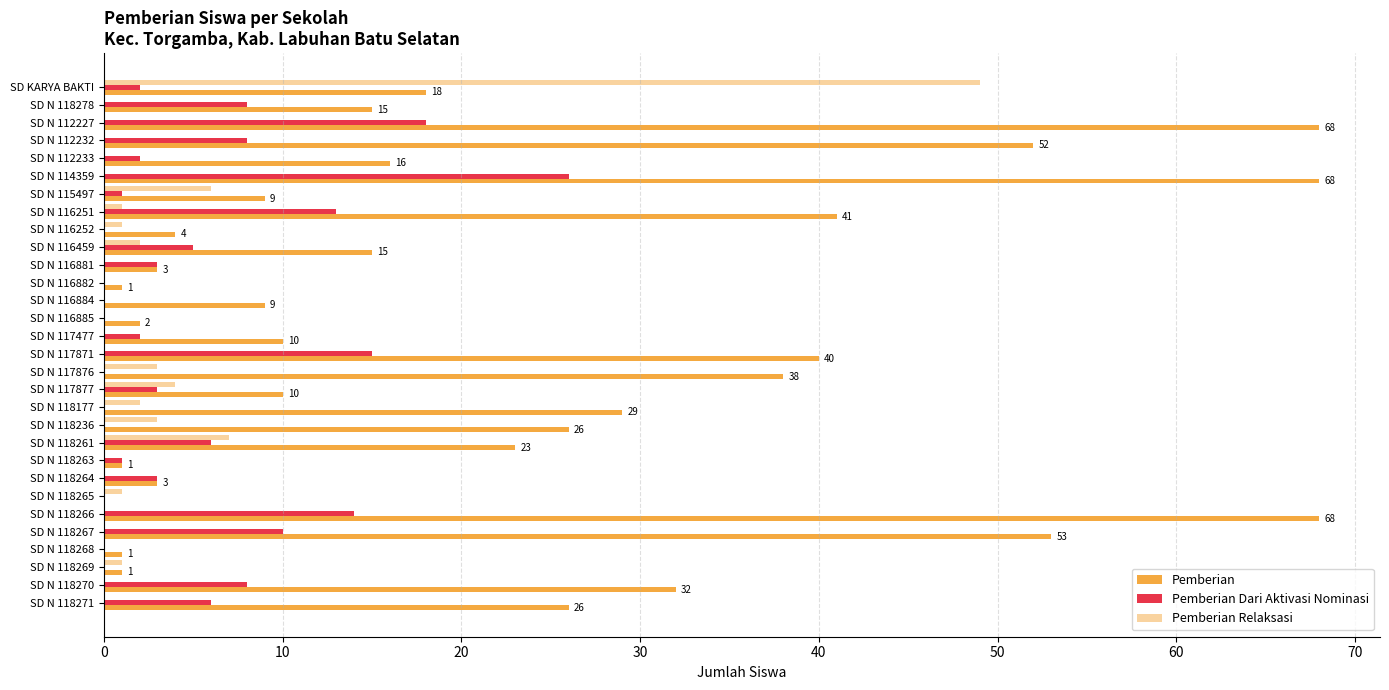

How many positive values does the Pemberian series have?

29